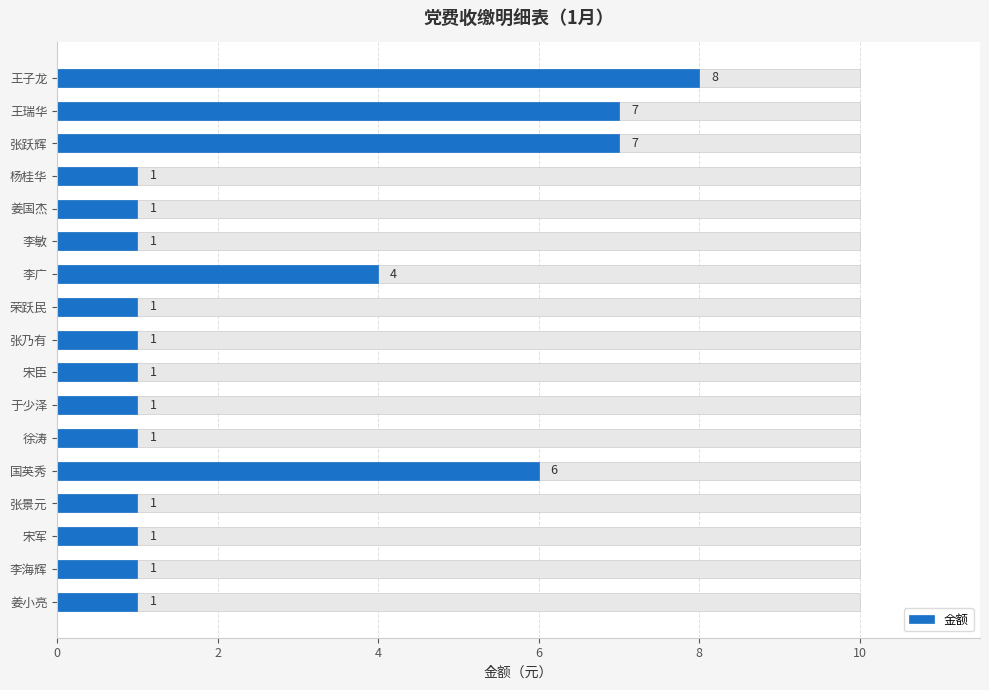

How many bars are there in total?

17